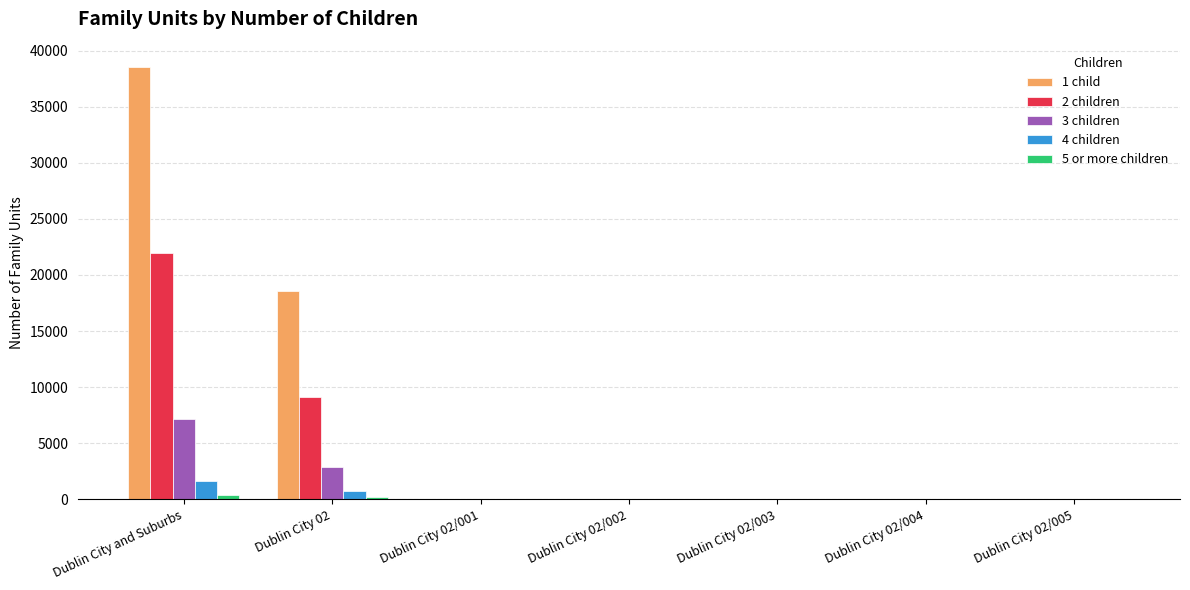

At which category is the sum across all series the highest?

Dublin City and Suburbs